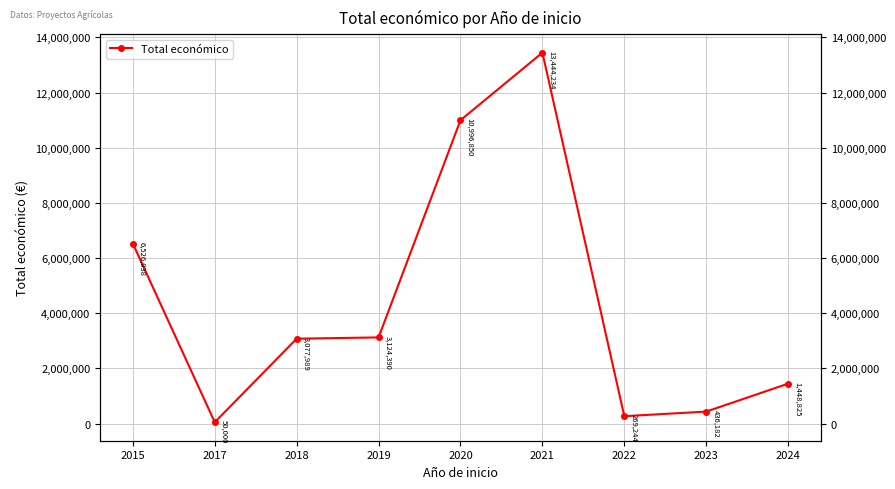

Reading left to right, extract all data points from this chart.

2015=6526038.0	2017=50000.0	2018=3077989.0	2019=3124390.2	2020=10996849.5	2021=13444234.0	2022=269244.5	2023=436181.6	2024=1448825.0